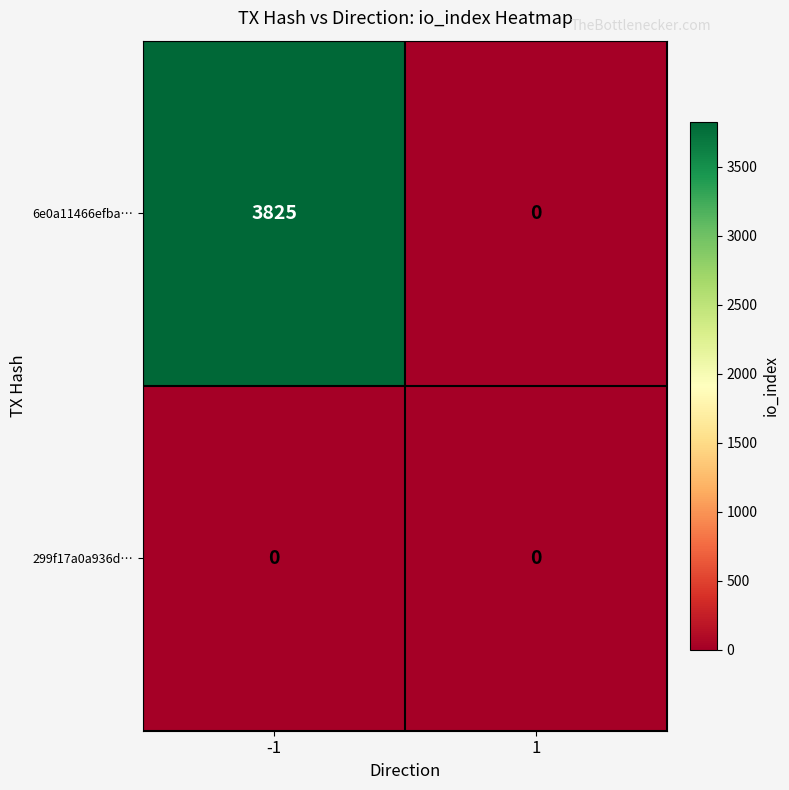

Rank the series by their maximum value, from lowest to highest.

299f17a0a936d…, 6e0a11466efba…